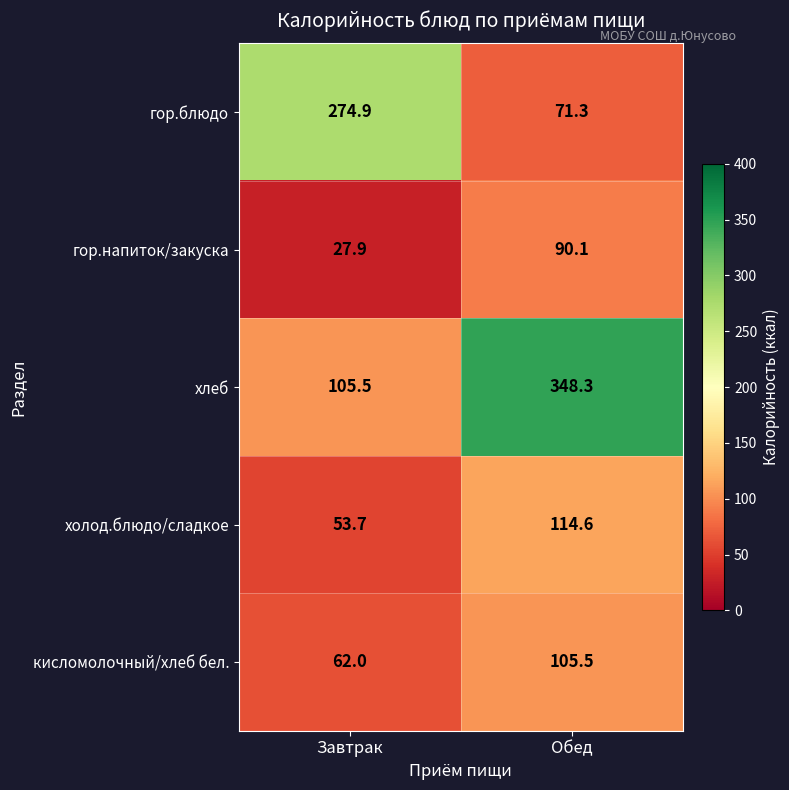

What is the sum of all гор.блюдо values?

346.2